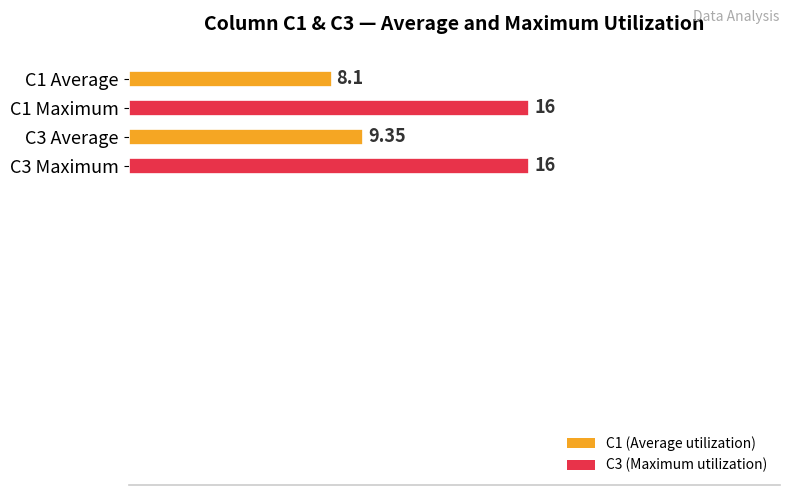

What is the ratio of the value at C1 Average to the value at C3 Maximum?

0.5